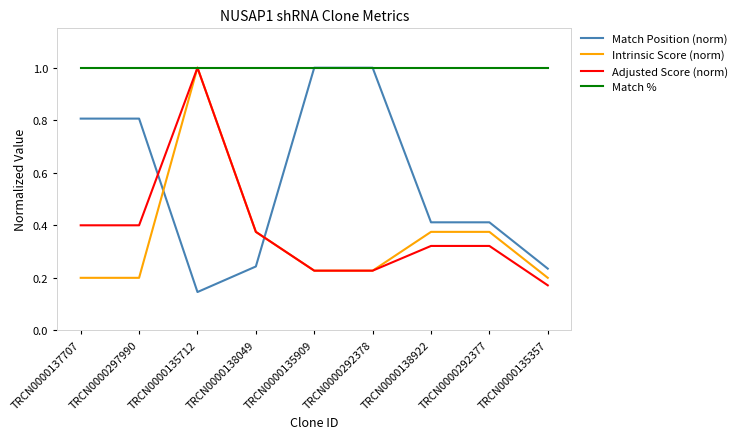

What is the sum of all Adjusted Score (norm) values?

3.4